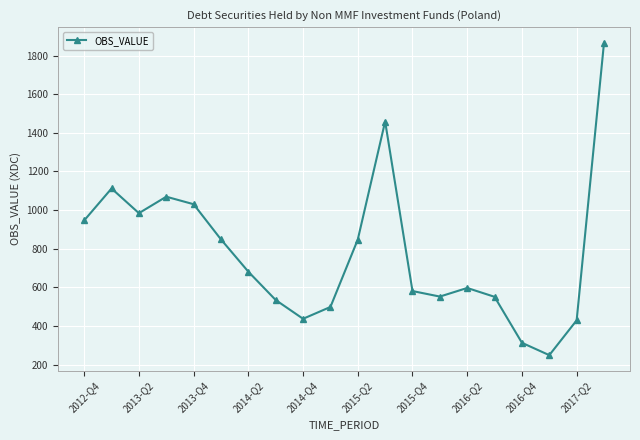

What is the sum of all values?

15581.5